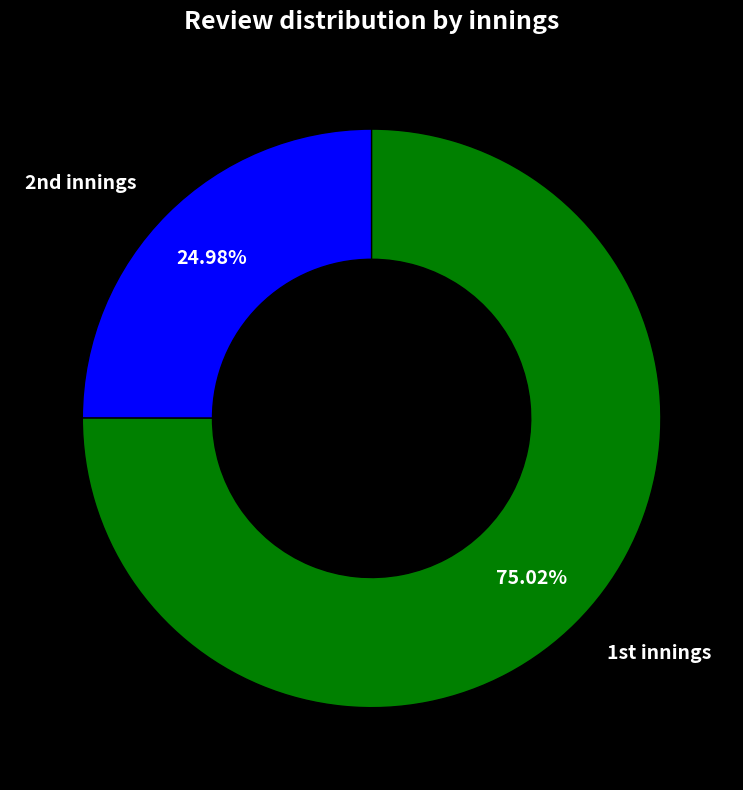

Does any single category account for the majority?

Yes